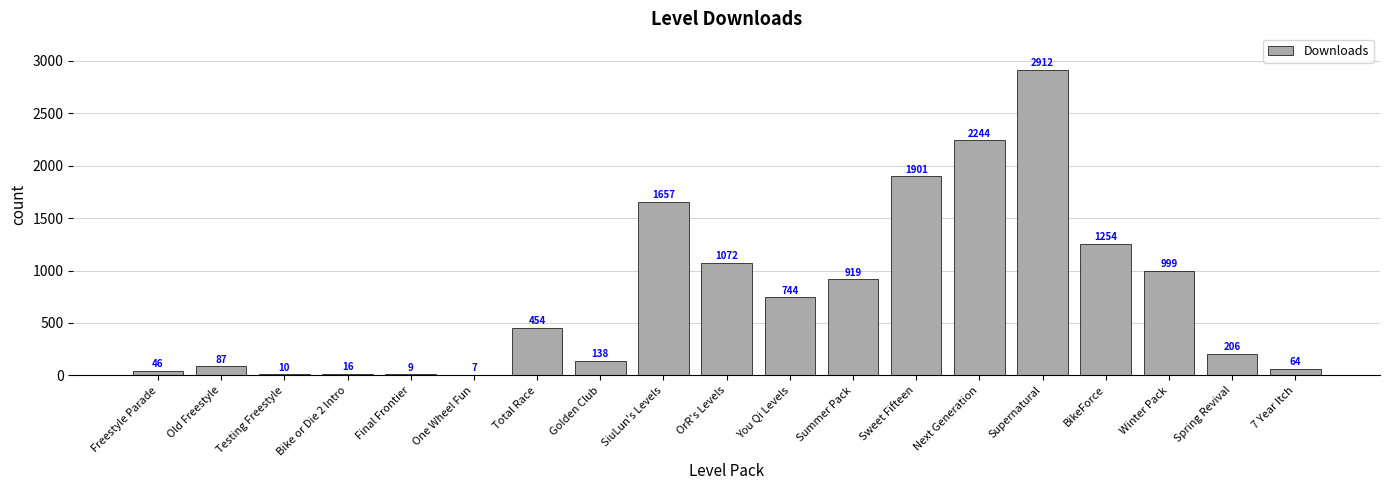

What is the sum of the values at Final Frontier and Golden Club?

147